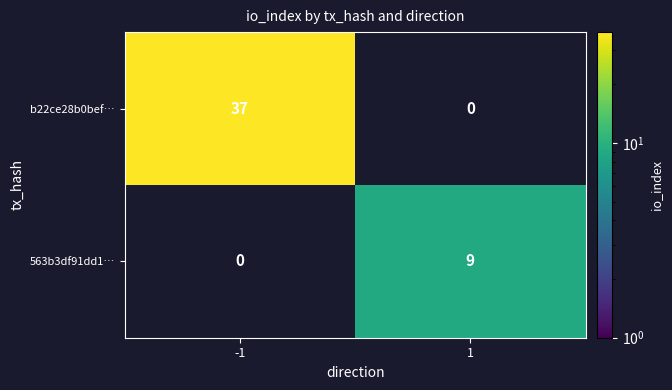

The b22ce28b0bef… series shows 37 at -1. True or false?

True